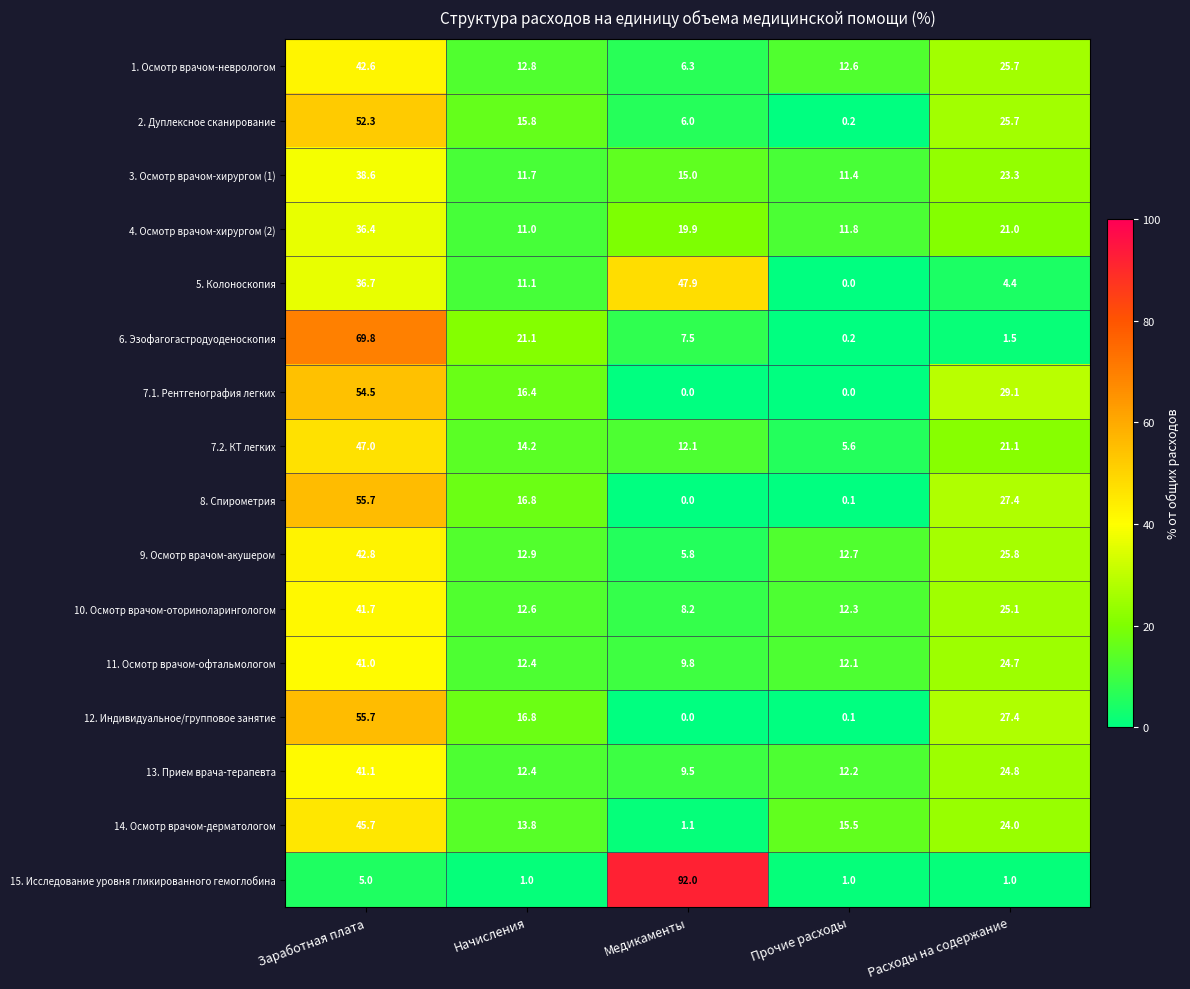

At which category is the sum across all series the highest?

Заработная плата